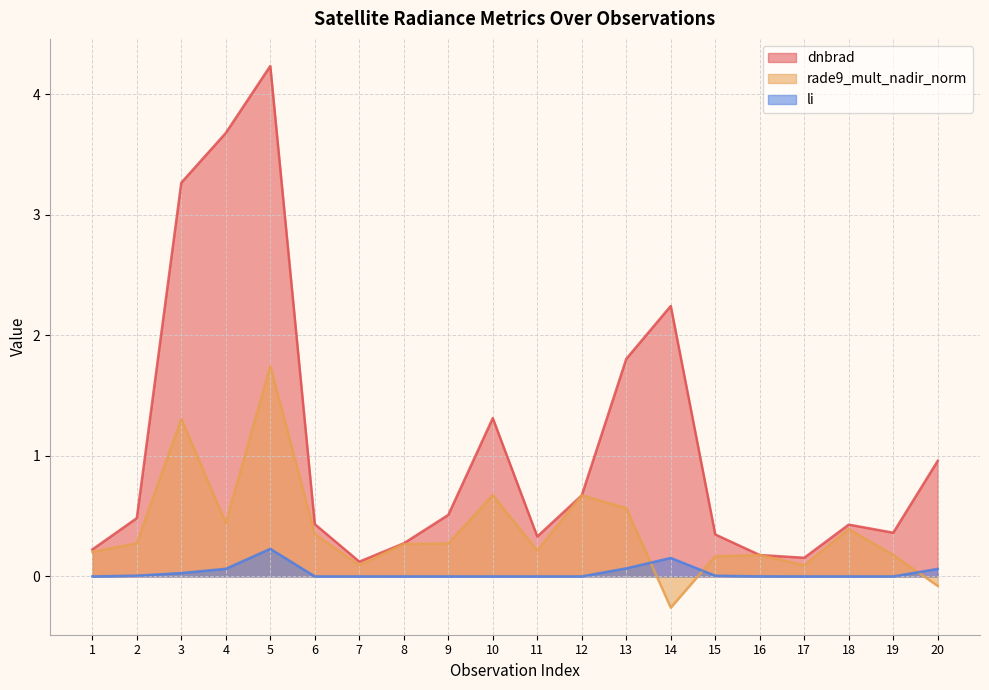

What value does the rade9_mult_nadir_norm series have at 8?

0.3